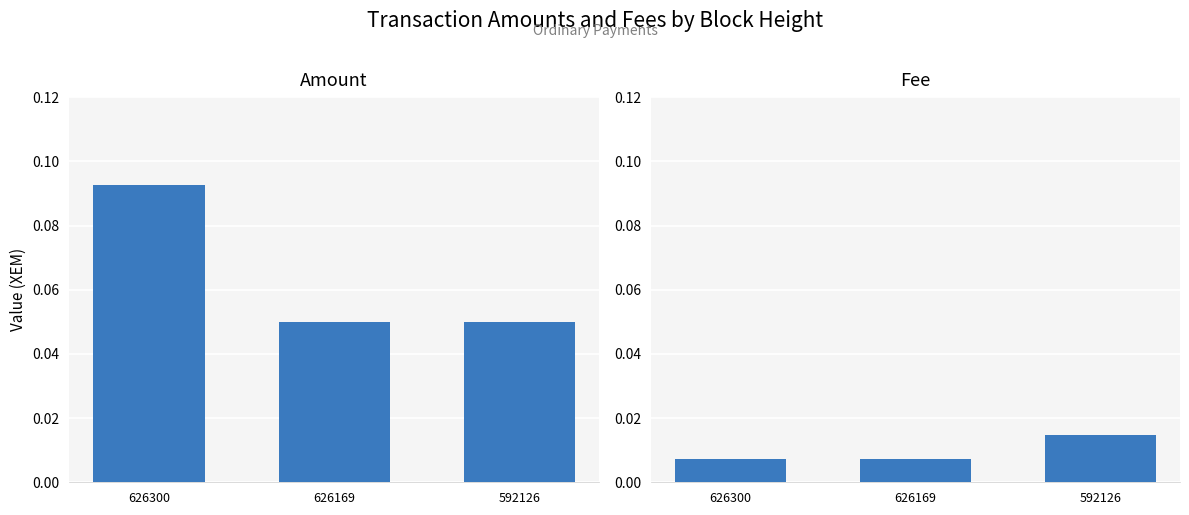

How many bars are there in total?

6